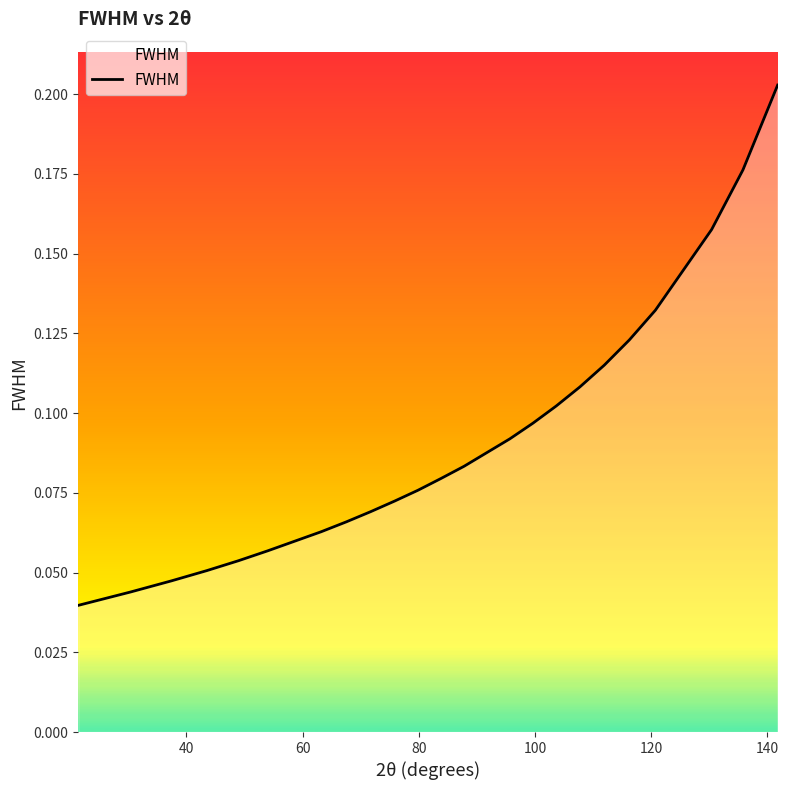

Reading left to right, list all the values displayed in this chart.

0.0	0.0	0.0	0.1	0.1	0.1	0.1	0.1	0.1	0.1	0.1	0.1	0.1	0.1	0.1	0.1	0.1	0.1	0.1	0.1	0.1	0.1	0.1	0.2	0.2	0.2	0.2	0.2